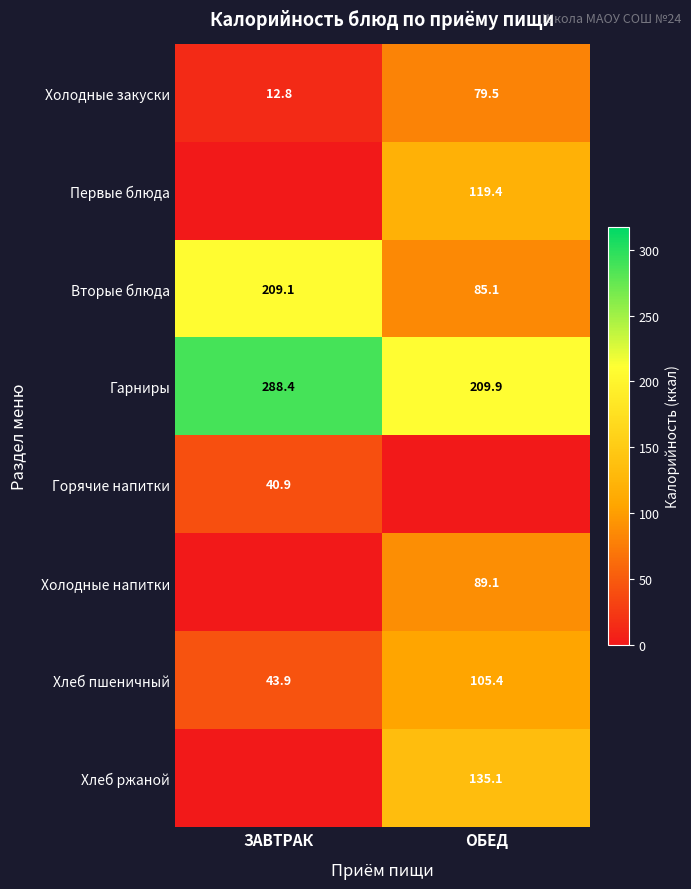

List the labels in order of Холодные закуски value, smallest first.

ЗАВТРАК, ОБЕД